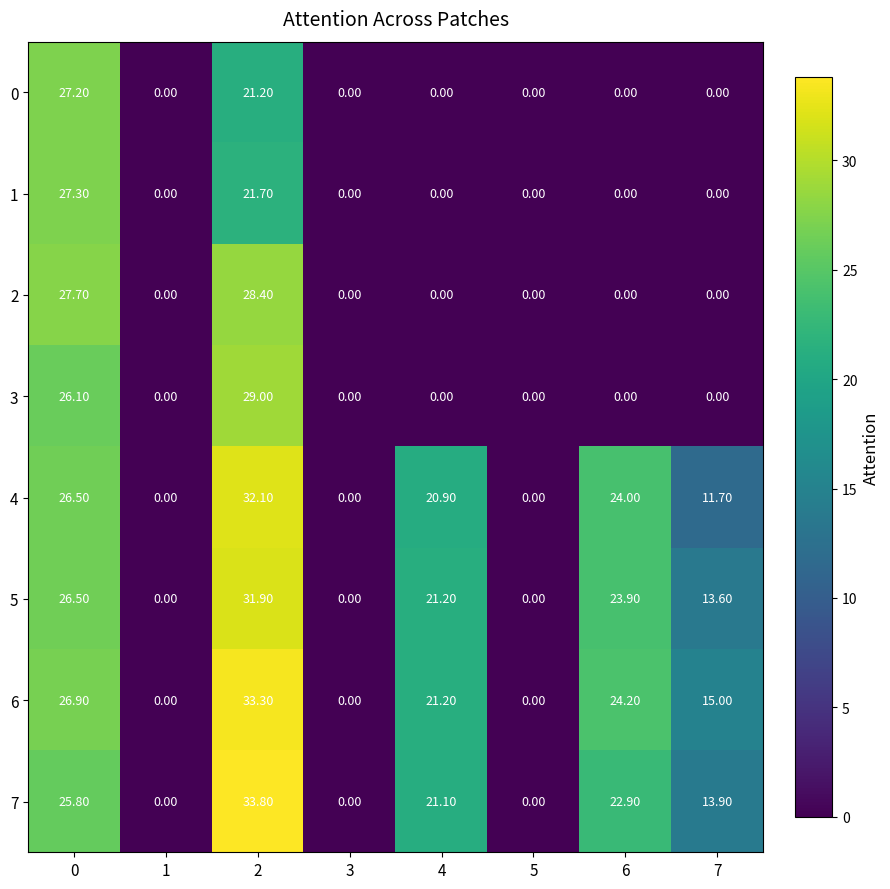

Which series has the widest spread of values?

7